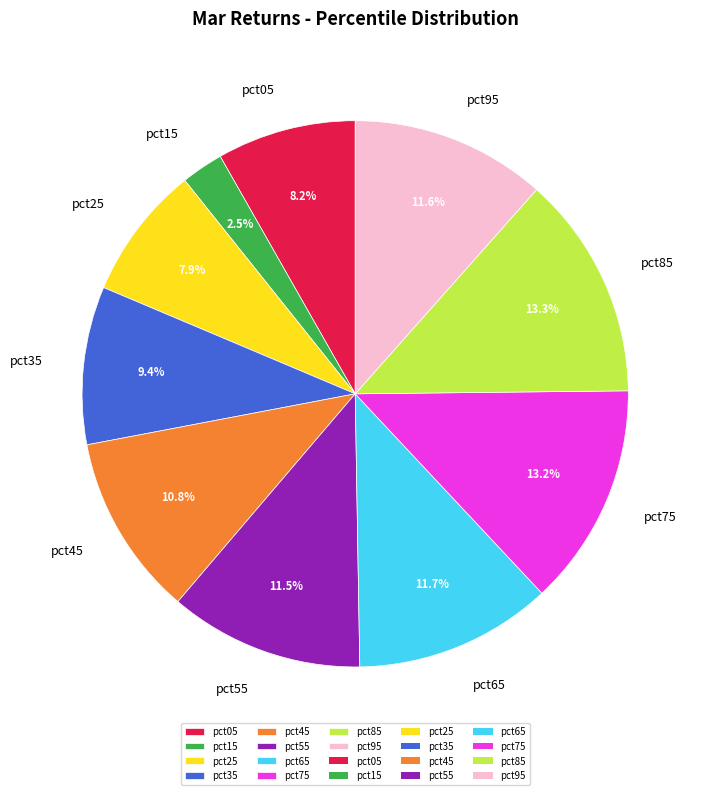

Does pct25 represent more than half of the total?

No